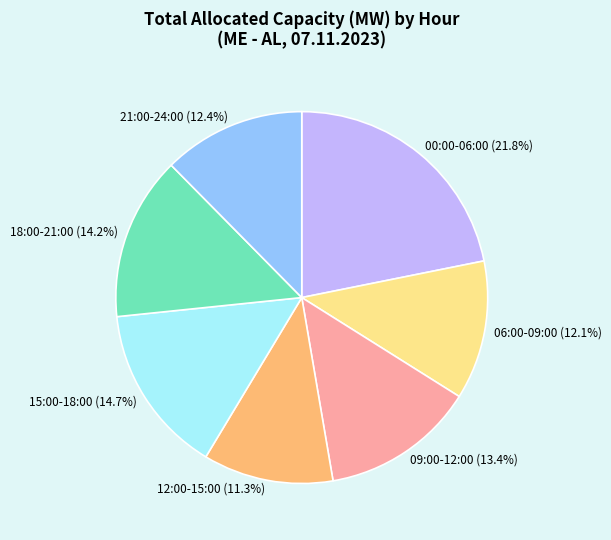

Which has a higher value, 18:00-21:00 or 12:00-15:00?

18:00-21:00